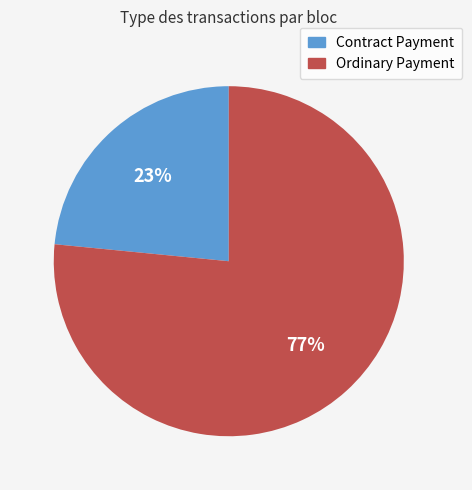

How many slices are in this pie chart?

2